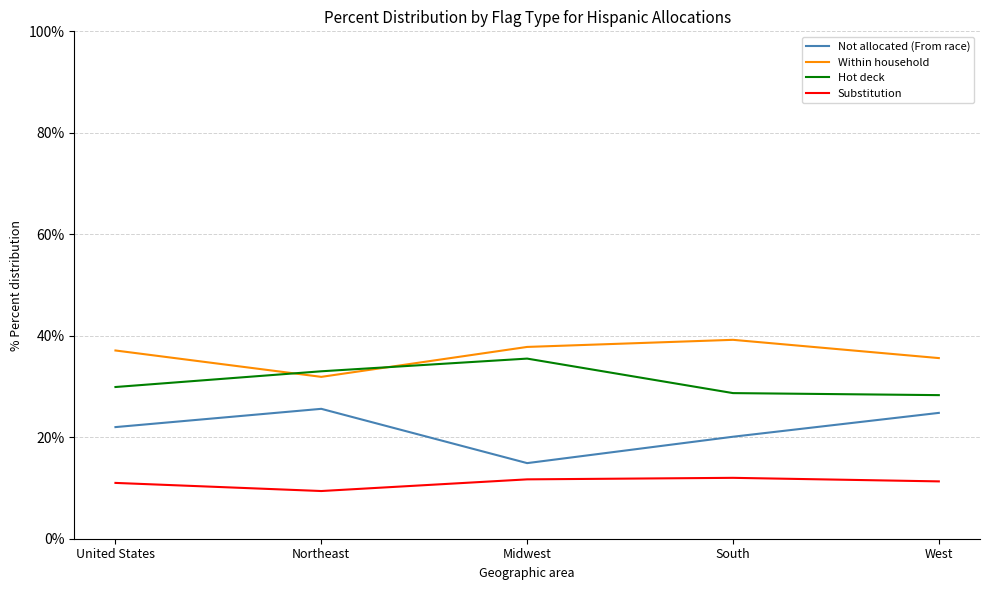

What is the approximate value of Hot deck at Midwest?

35.5